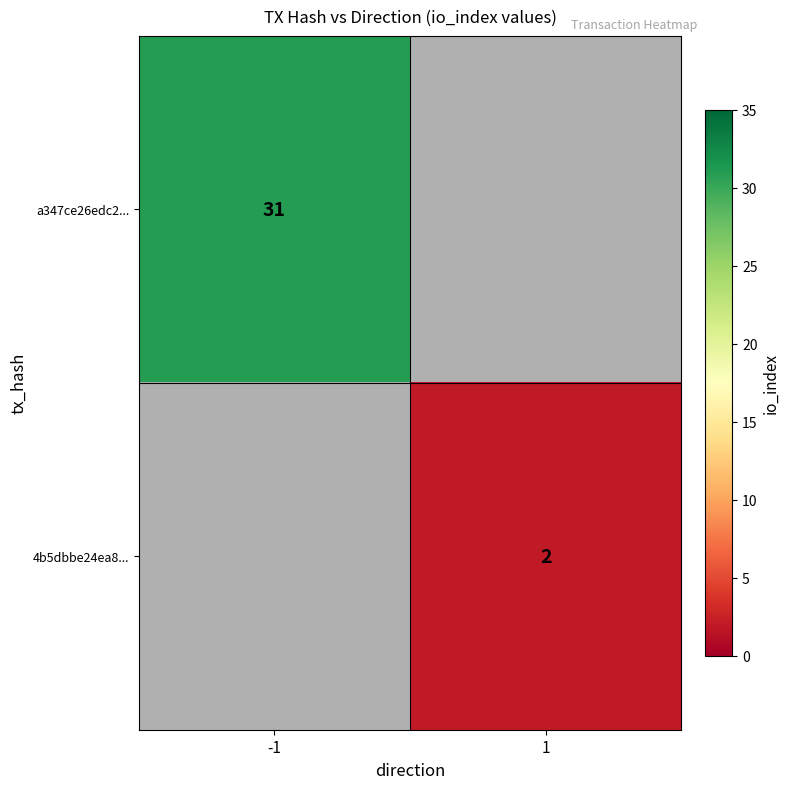

Is the value of 4b5dbbe24ea8... at 1 greater than the value of a347ce26edc2... at -1?

No